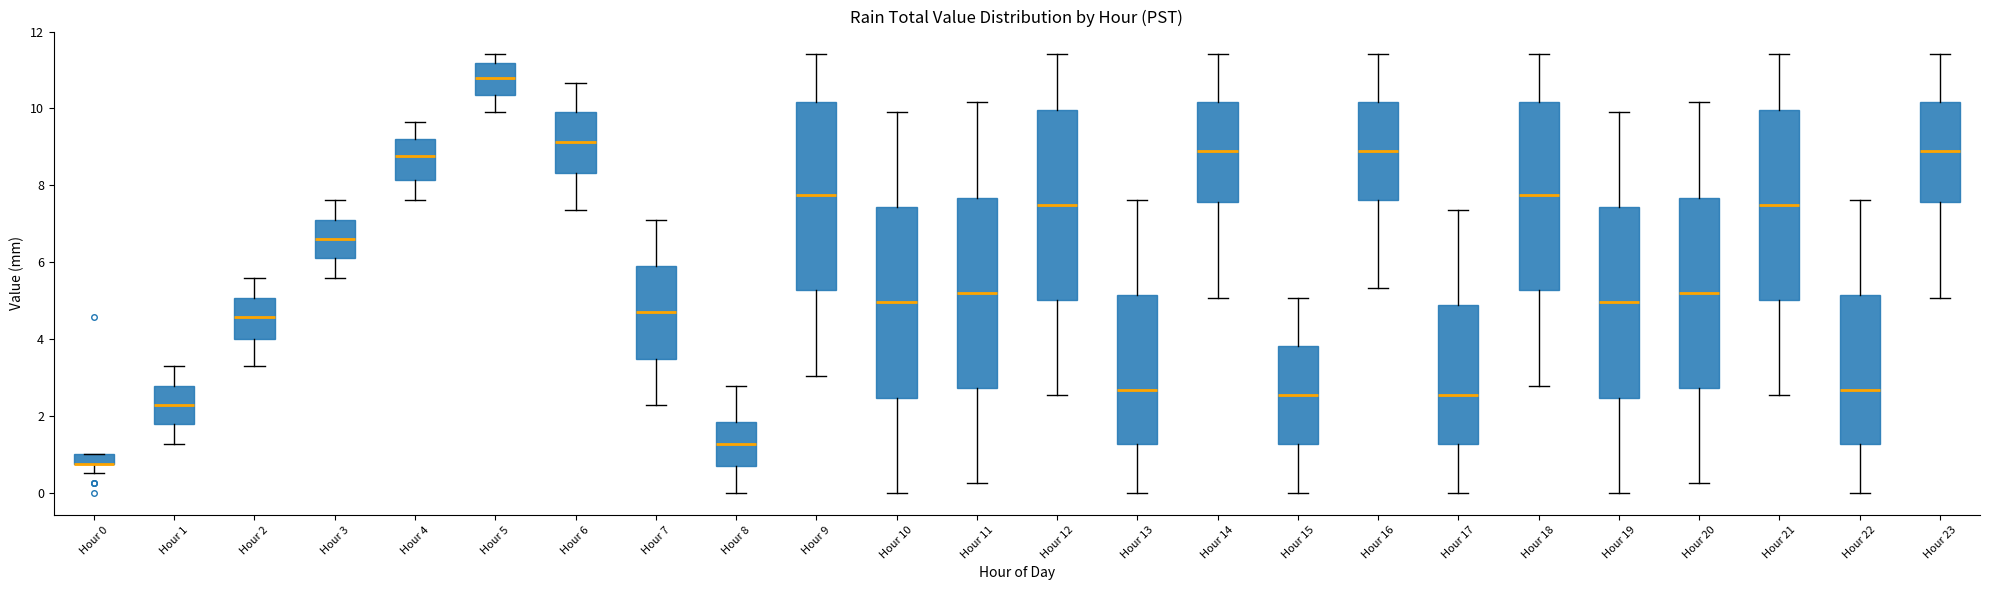

Where is the upper edge of the box for Hour 7 on the y-axis? The values are not printed on the chart, so give them approximately, as read against the axis.

6.0